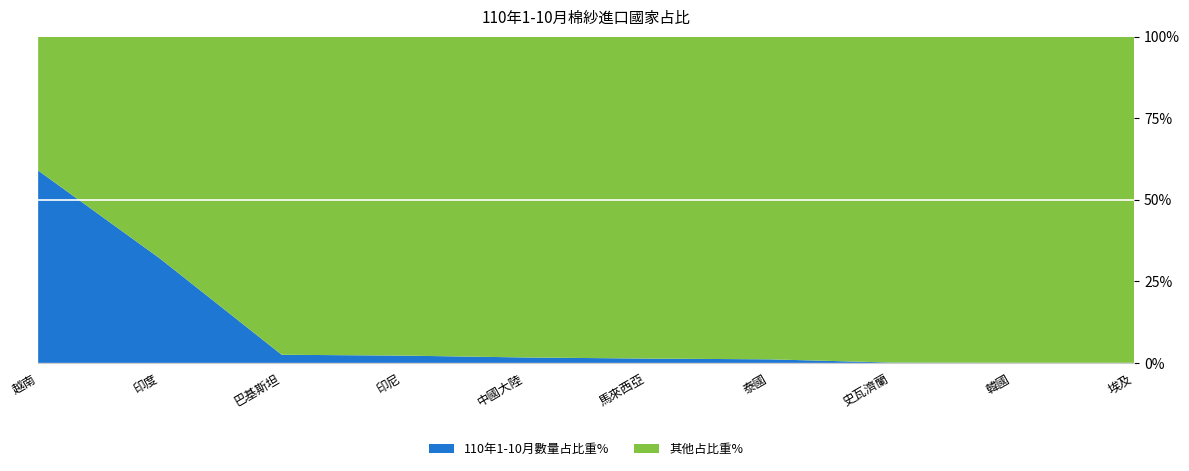

Reading right to left, list all the values displayed in this chart.

110年1-10月數量占比重%: 0.0	0.0	0.0	0.0	0.0	0.0	0.0	0.0	0.3	0.6
其他占比重%: 1.0	1.0	1.0	1.0	1.0	1.0	1.0	1.0	0.7	0.4